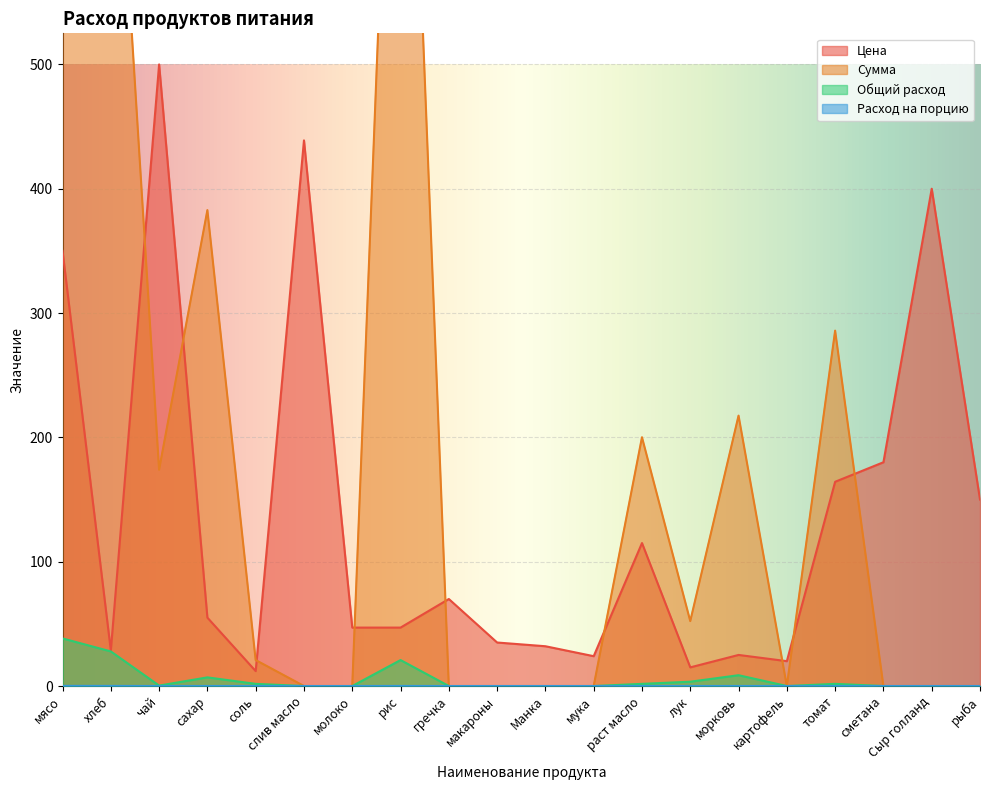

Which series has the largest range (max minus min)?

Сумма